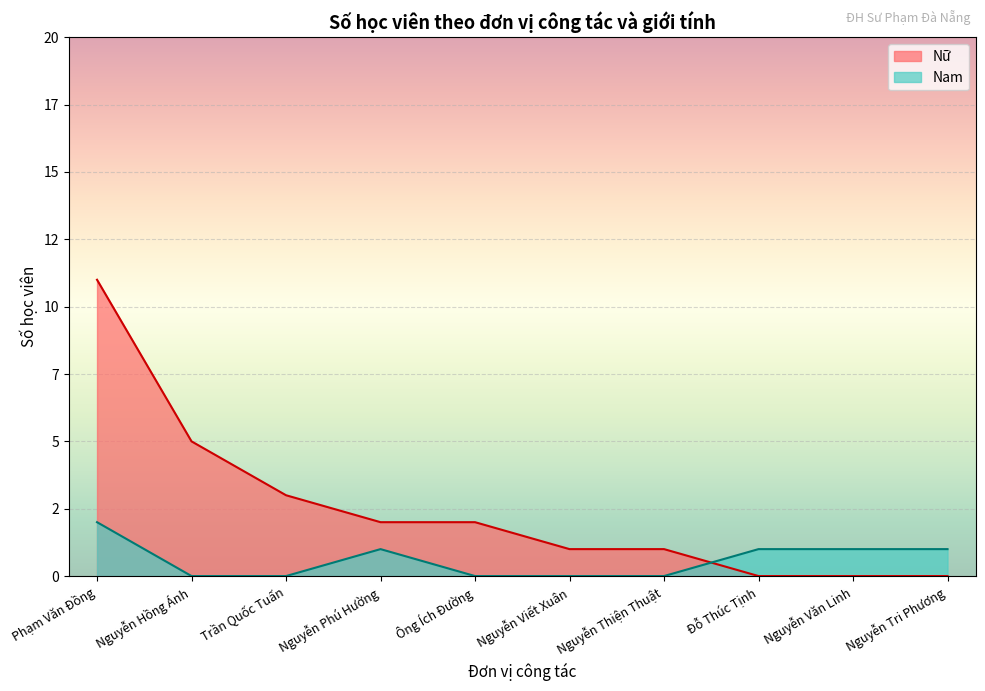

Does the chart display data point markers on the line(s)?

No